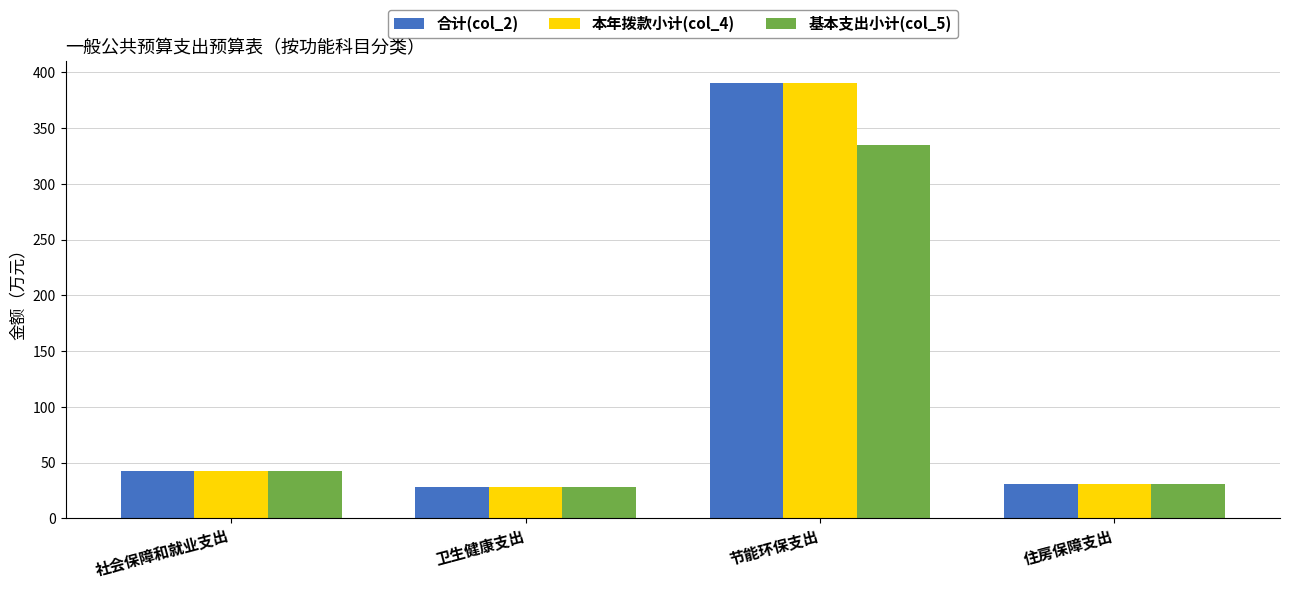

What is the difference between the 本年拨款小计(col_4) values at 节能环保支出 and 社会保障和就业支出?

347.5